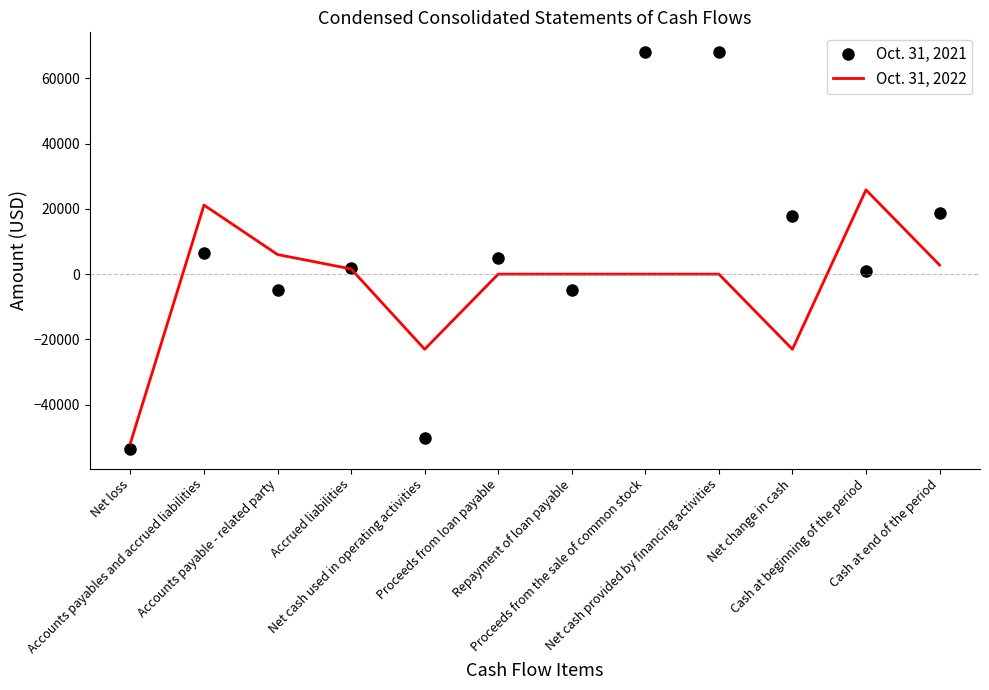

What is the sum of the Oct. 31, 2022 values at Net change in cash and Net cash provided by financing activities?

-23022